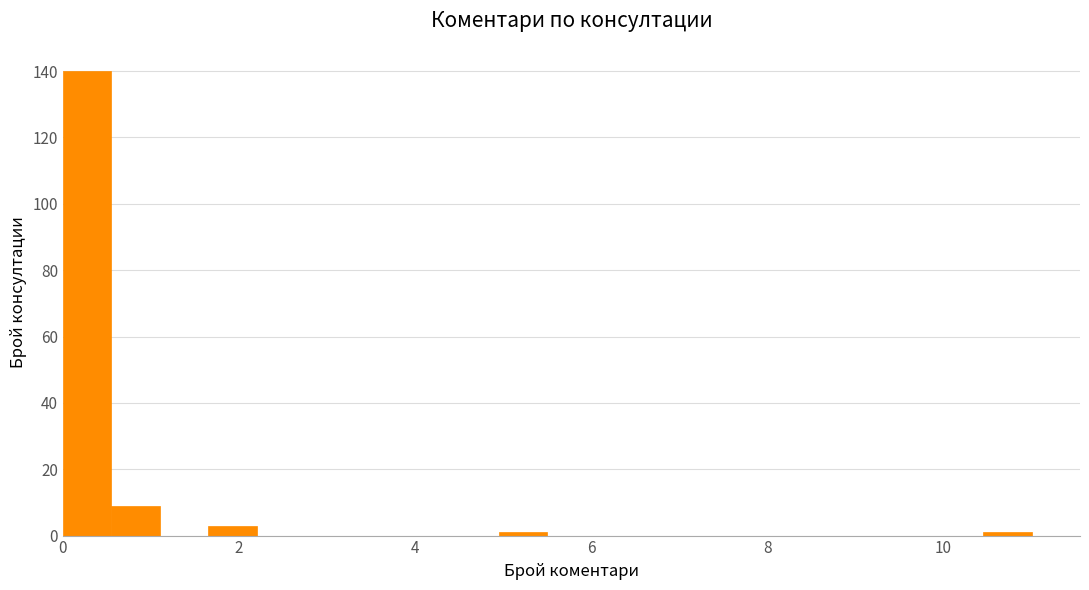

Read against the x-axis, roughly where is the centre of the tallest bar?

0.2